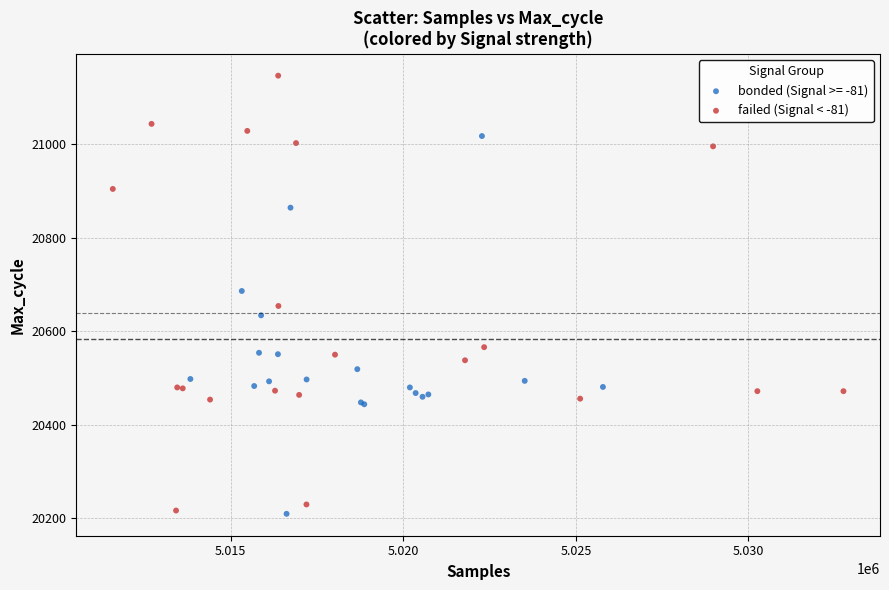

Which series has the largest Y range (max minus min)?

failed (Signal < -81)